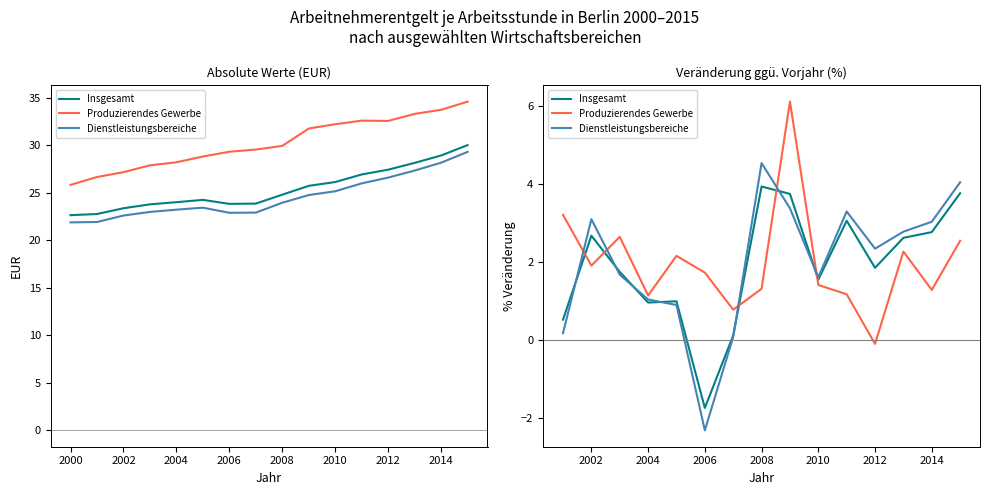

Which has a higher value, 2012 or 2002?

2002